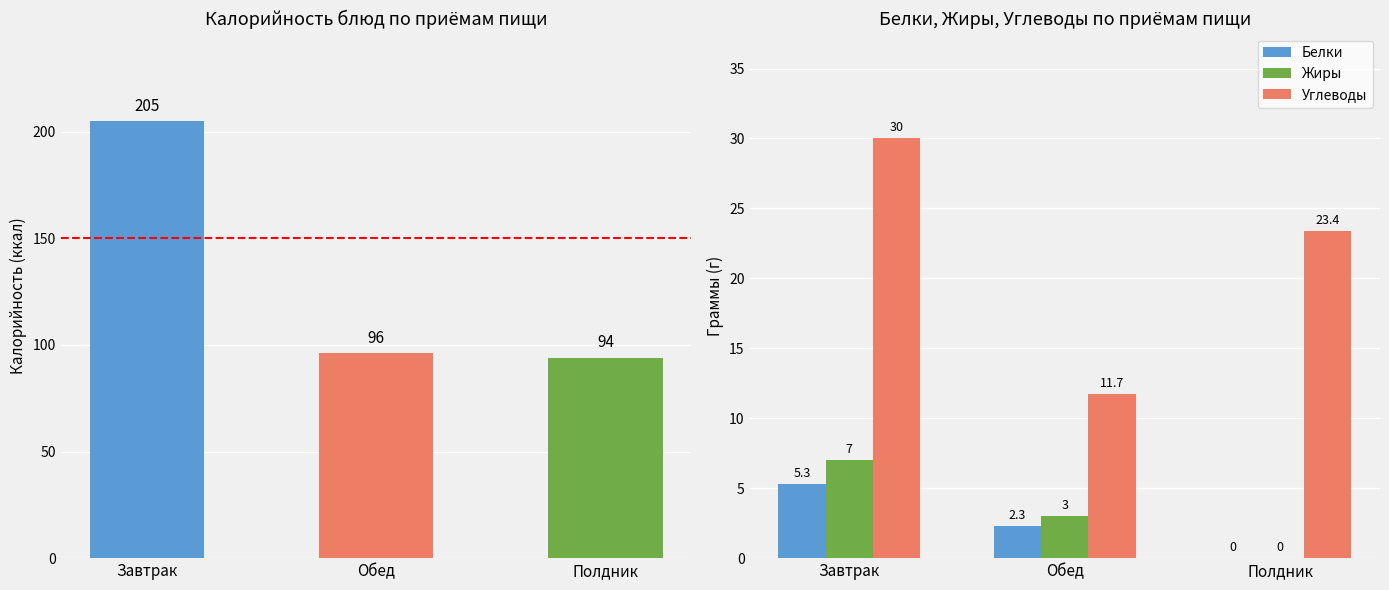

What position from the left is Завтрак?

1